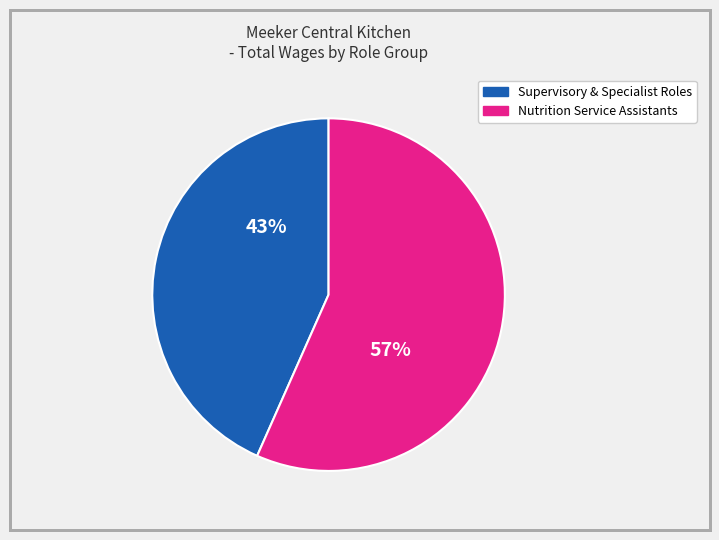

Which category has the biggest portion of the pie?

Nutrition Service Assistants